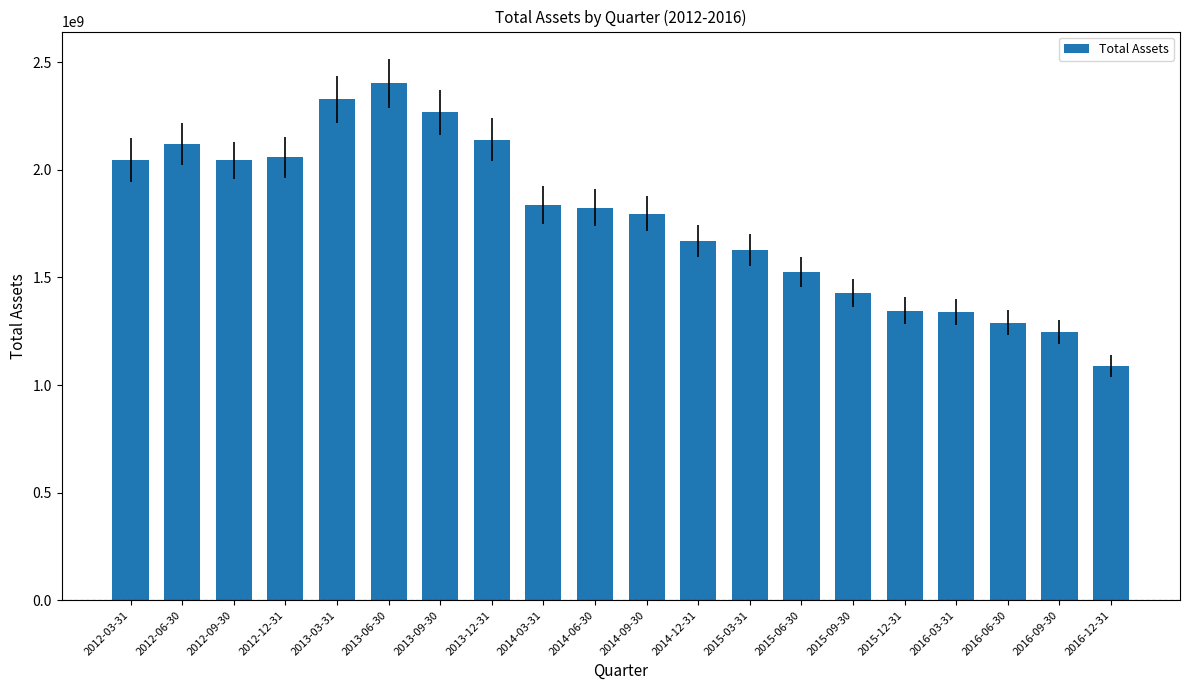

Does the chart contain stacked bars?

No